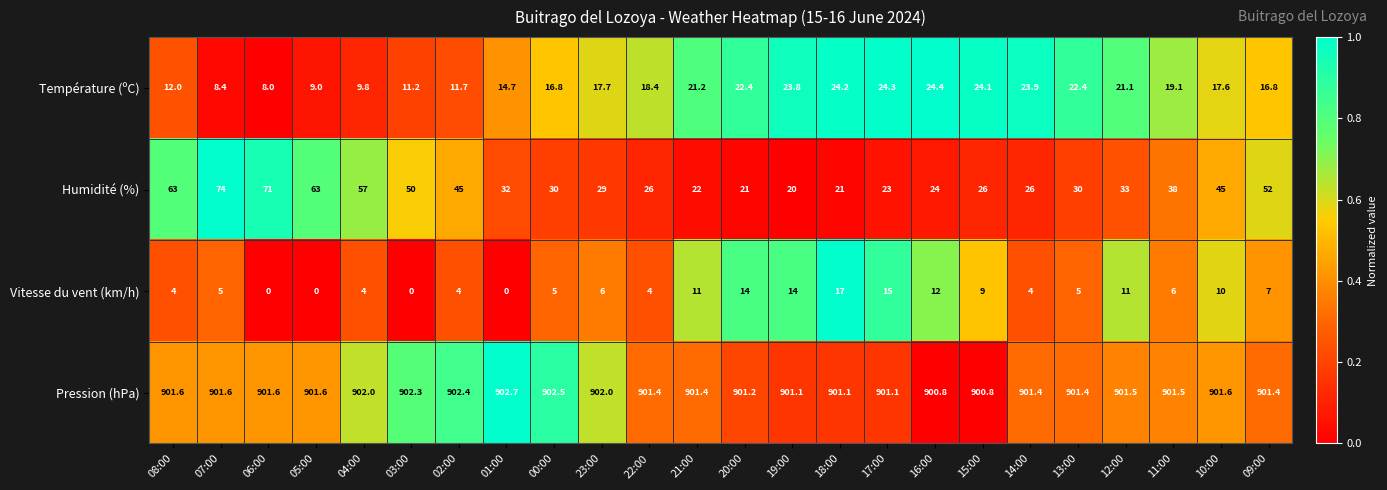

True or false: Humidité (%) has a value of 33.0 at 12:00.

True